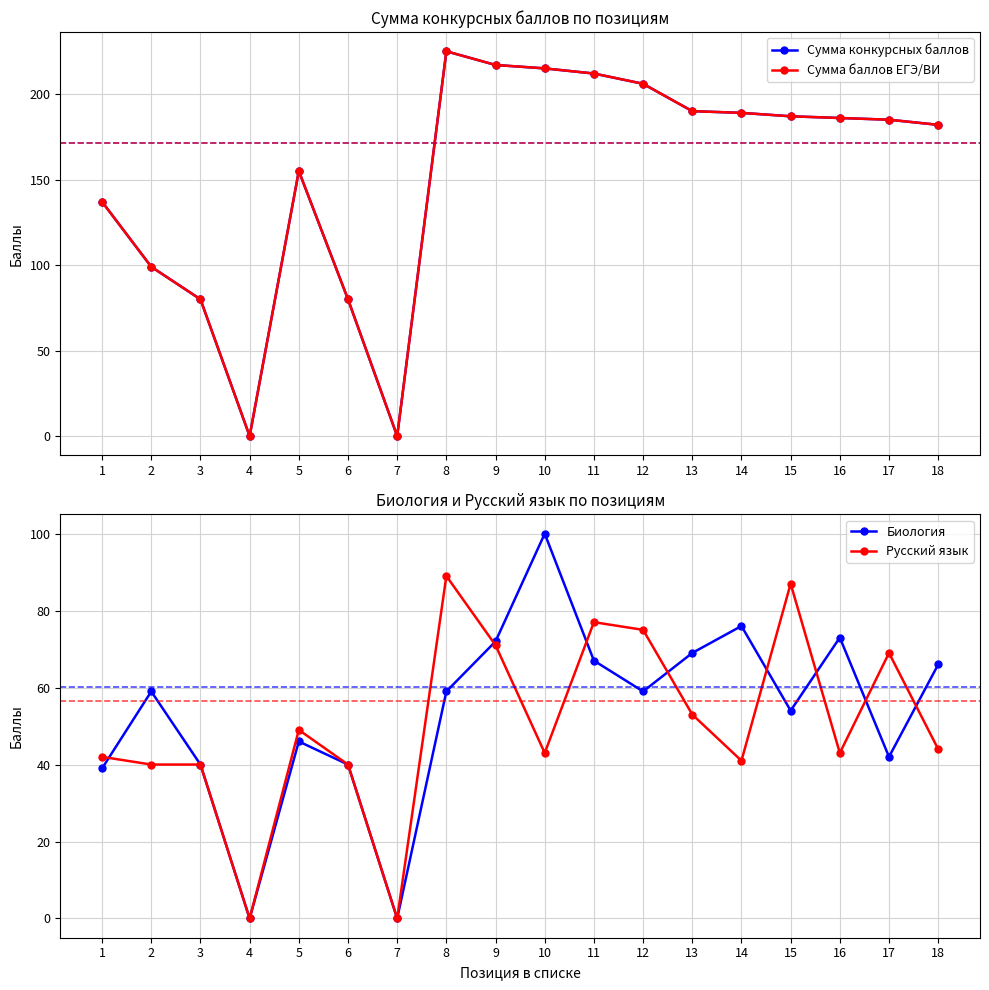

At which category is the sum across all series the highest?

8